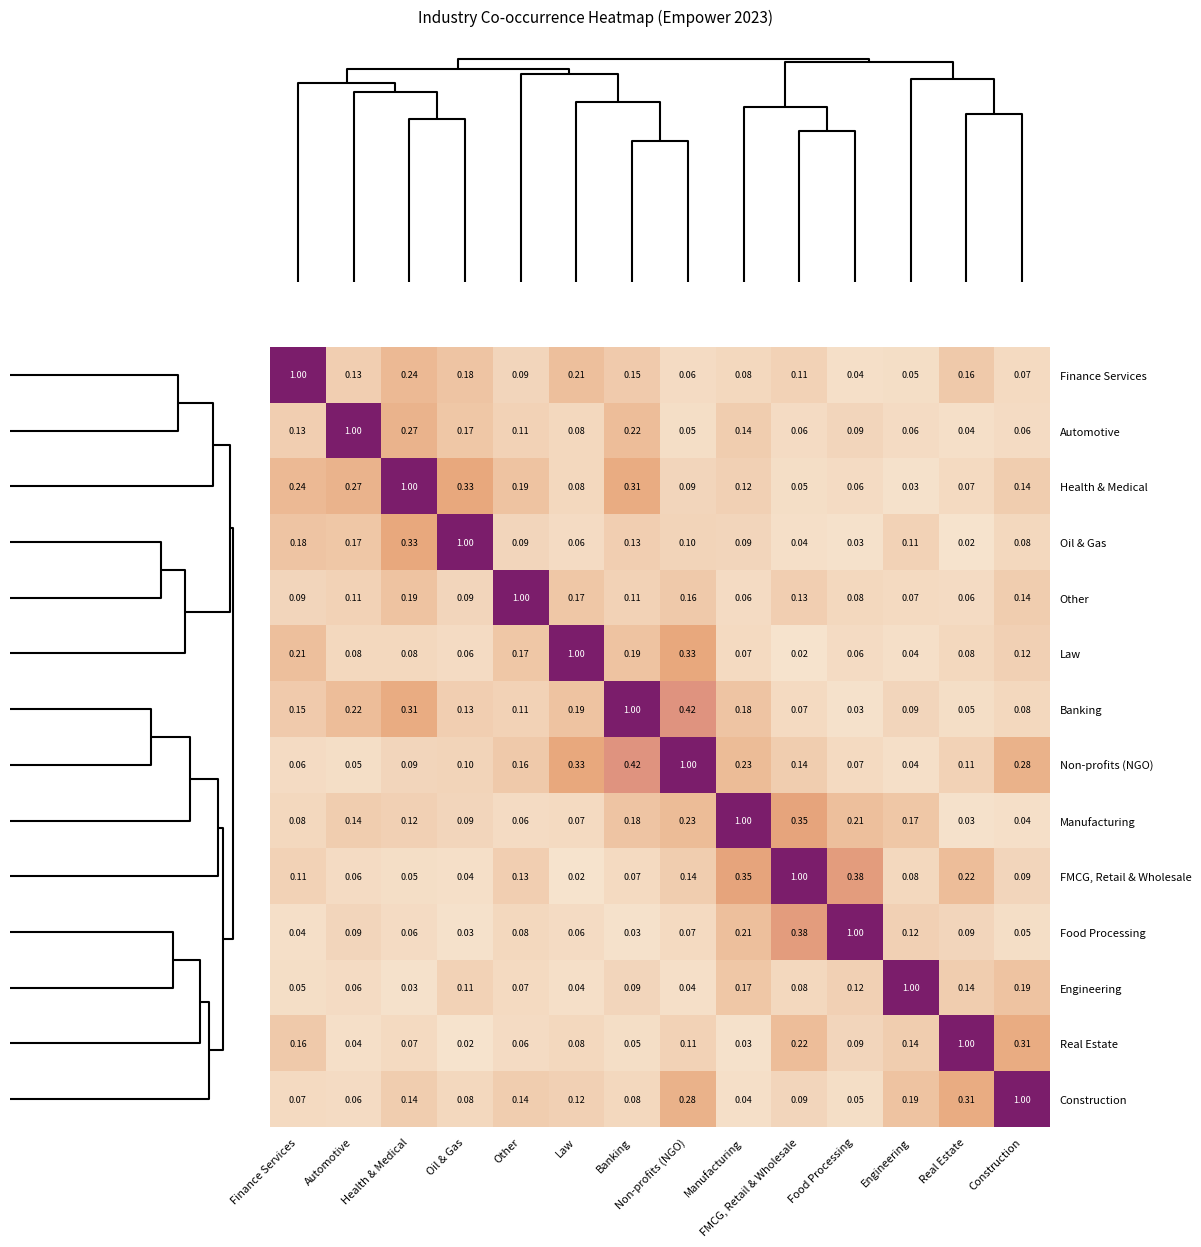

At which category is the sum across all series the highest?

Non-profits (NGO)